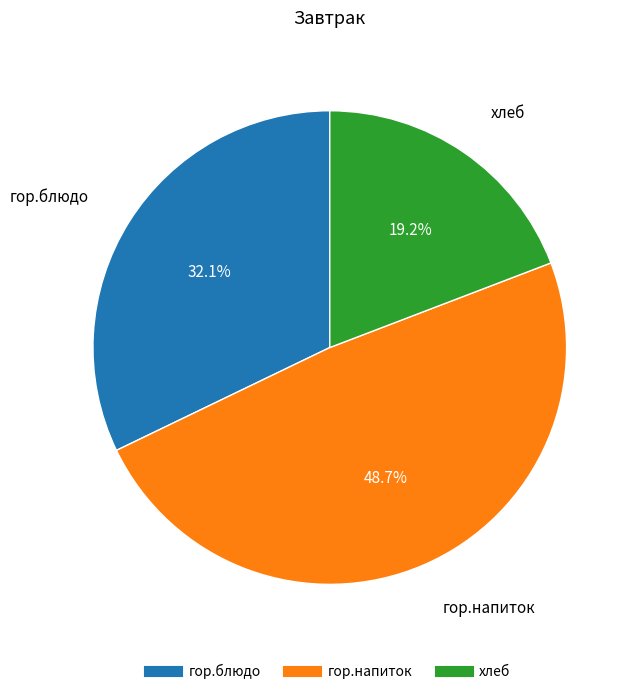

Which has a higher value, гор.напиток or хлеб?

гор.напиток